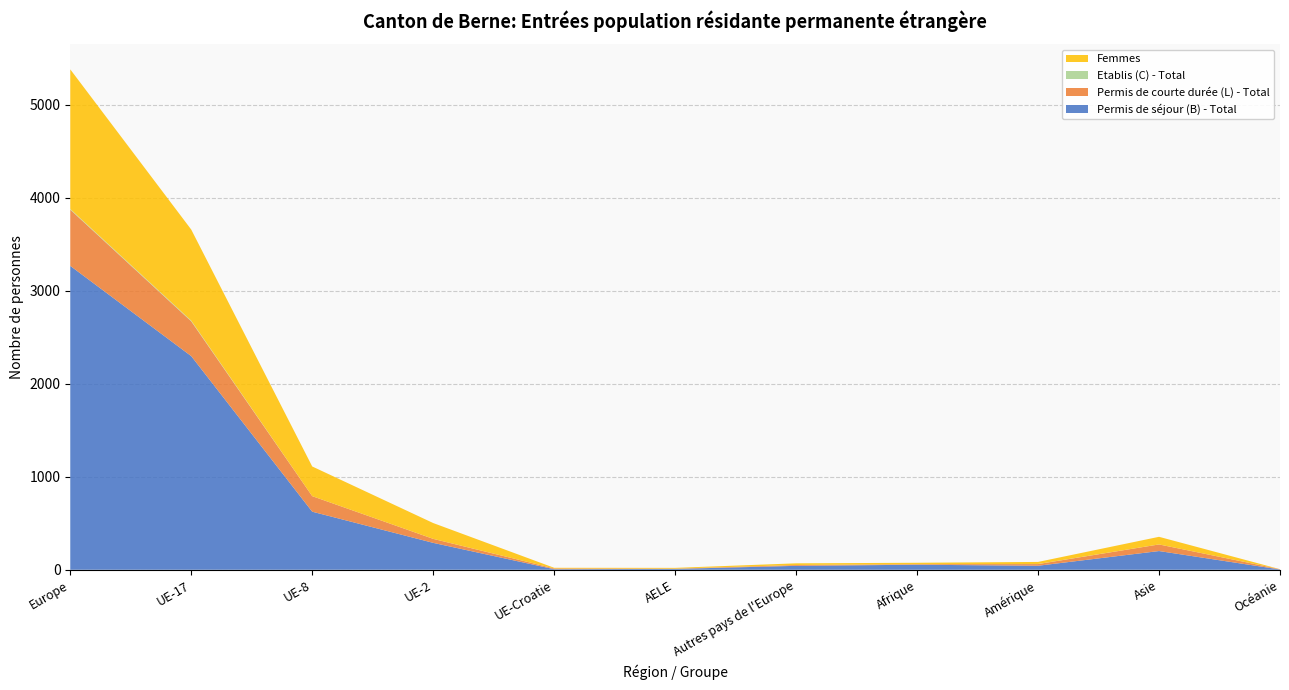

Reading left to right, what are all the values shown in this chart?

Permis de séjour (B) - Total: 3266	2296	624	289	6	9	42	54	43	201	3
Permis de courte durée (L) - Total: 604	374	167	43	8	3	9	6	18	71	3
Etablis (C) - Total: 7	7	0	0	0	0	0	0	1	0	0
Femmes: 1501	979	319	170	7	8	18	15	22	82	0